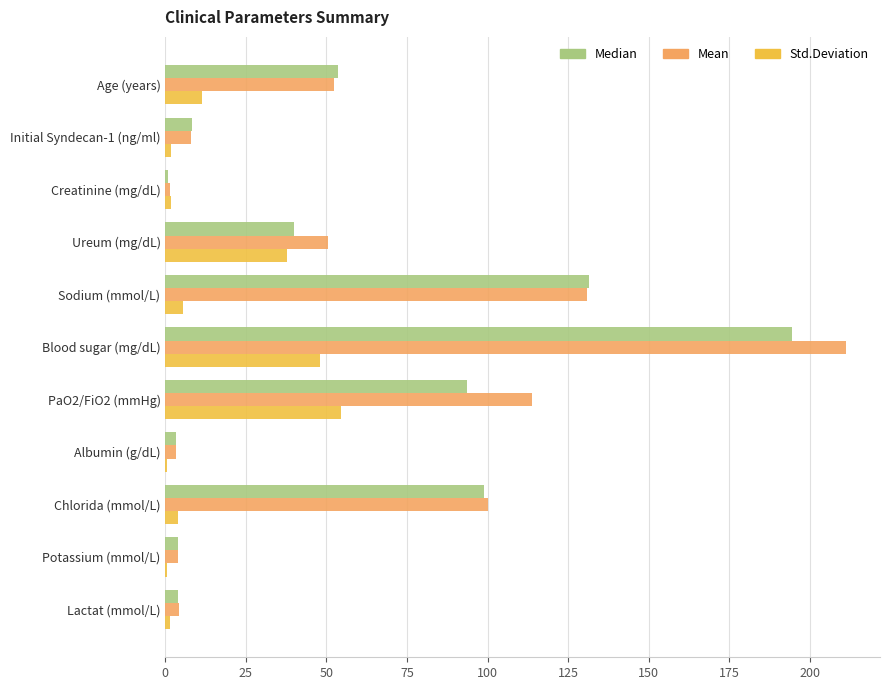

Which series has the largest total across all categories?

Mean